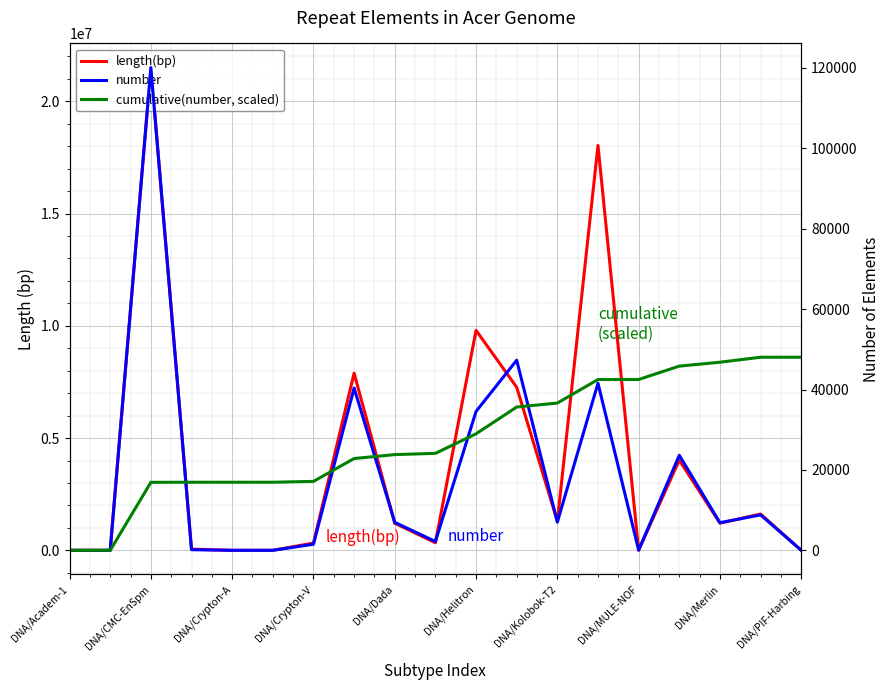

Reading left to right, what are all the values shown in this chart?

length(bp): 261.0	152.0	21500773.0	52873.0	84.0	161.0	323516.0	7892291.0	1207159.0	338812.0	9799181.0	7262972.0	1294644.0	18031672.0	3266.0	4017655.0	1208493.0	1616084.0	1589.0
number: 4.0	2.0	120086.0	154.0	1.0	2.0	1512.0	40375.0	6959.0	2194.0	34544.0	47293.0	7015.0	41563.0	47.0	23637.0	6875.0	8812.0	9.0
cumulative(number, scaled): 0.6	0.8	16912.4	16934.1	16934.2	16934.5	17147.4	22833.4	23813.4	24122.4	28987.2	35647.4	36635.3	42488.6	42495.2	45824.0	46792.2	48033.1	48034.4